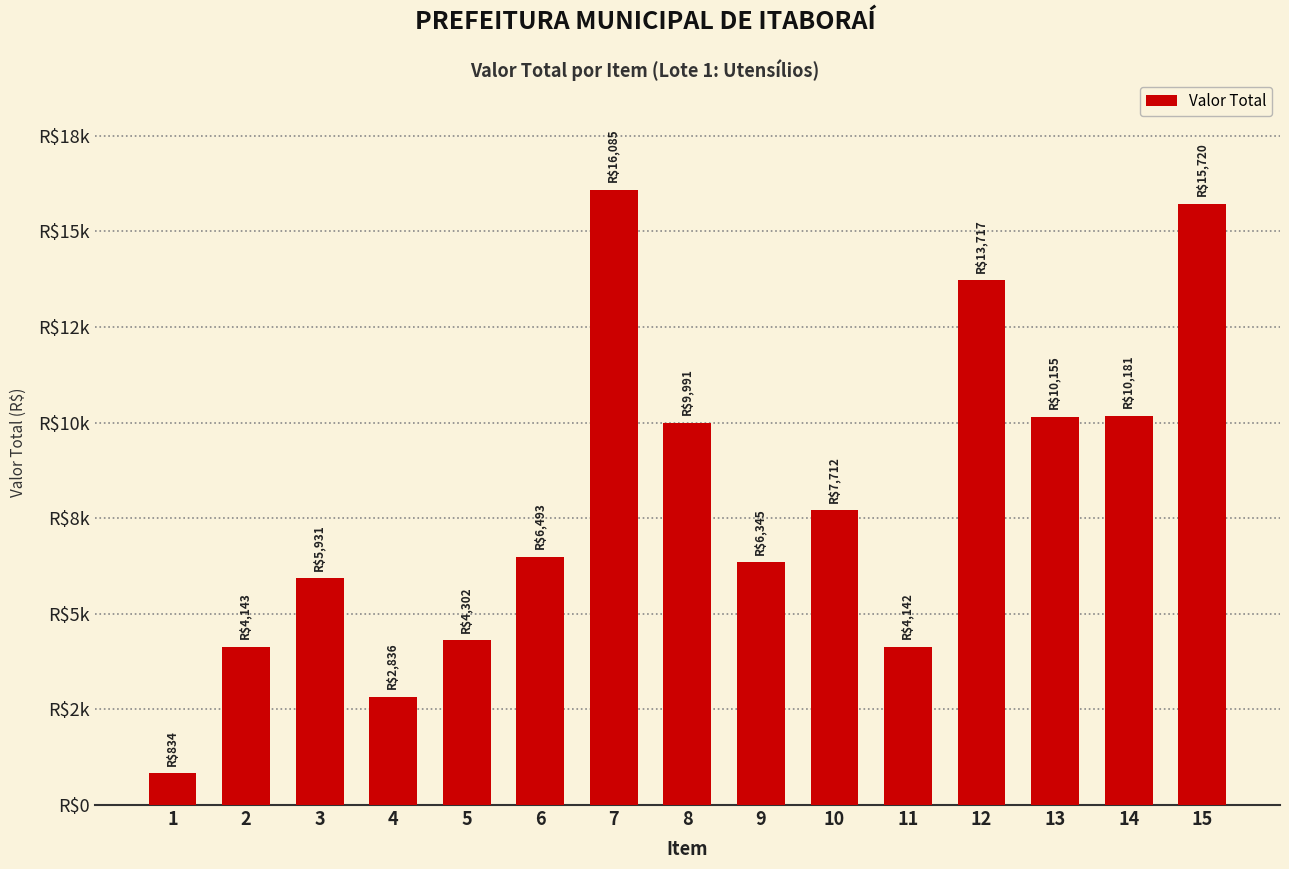

Does the chart contain any negative values?

No